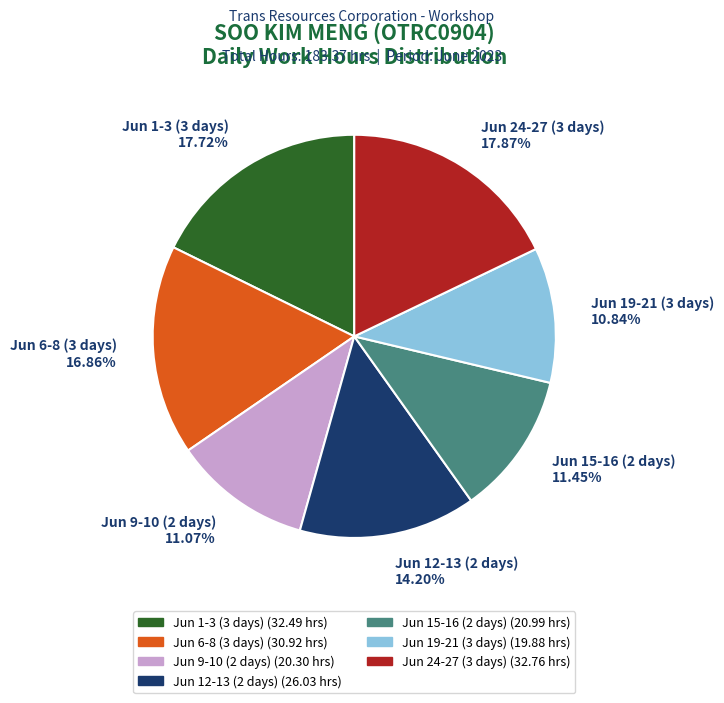

Do Jun 9-10 (2 days) 11.07% and Jun 15-16 (2 days) 11.45% together represent more than half of the pie?

No